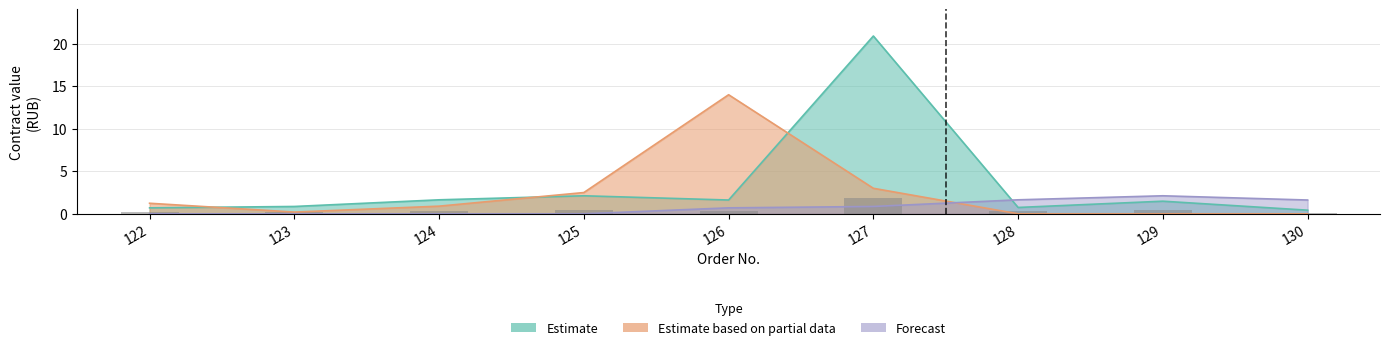

The Estimate based on partial data series shows 14.0 at 126. True or false?

True